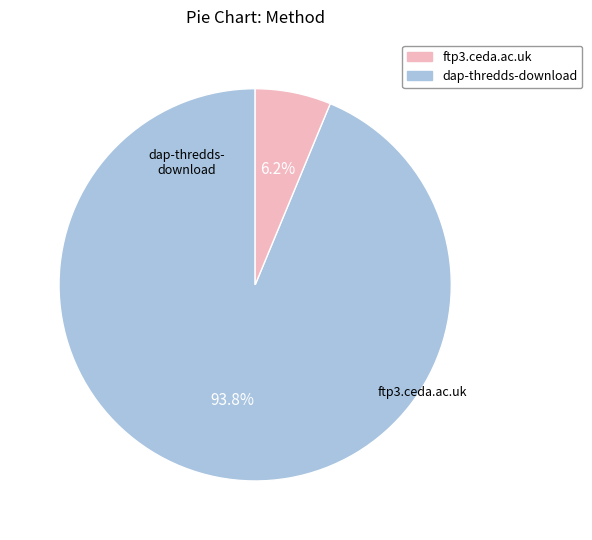

Does any single category account for the majority?

Yes